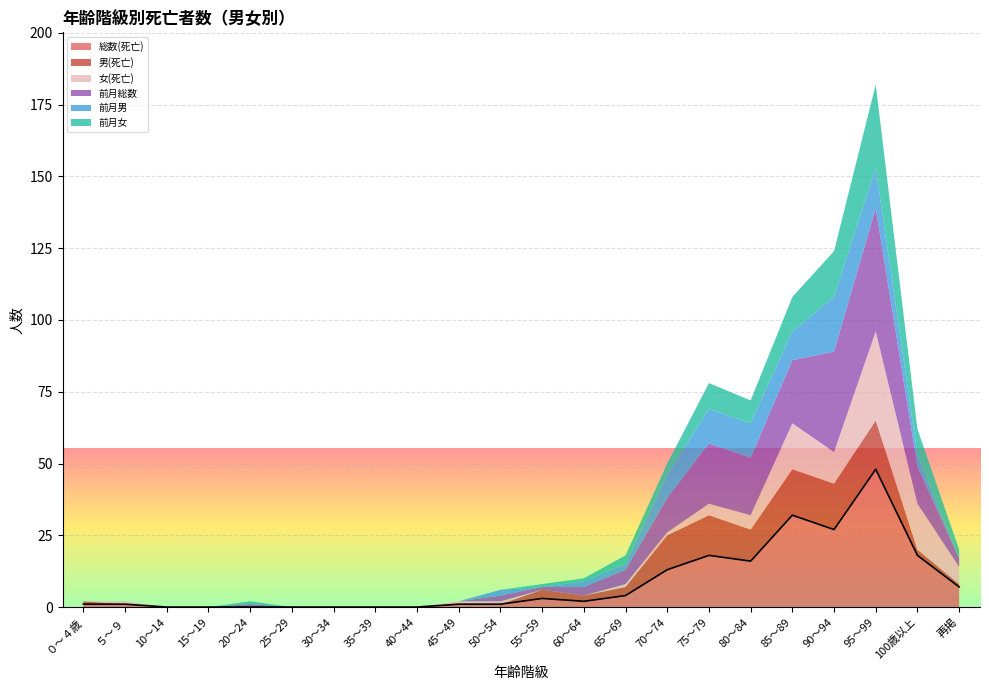

Where do 前月女 and 前月男 first cross each other?

50～54 and 55～59